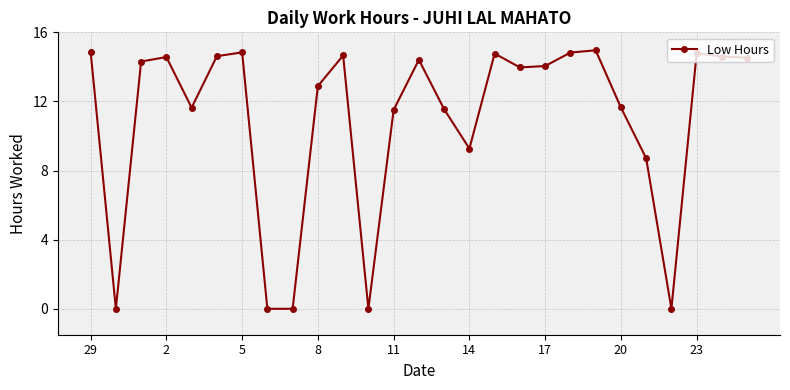

What is the greatest value displayed?

15.0